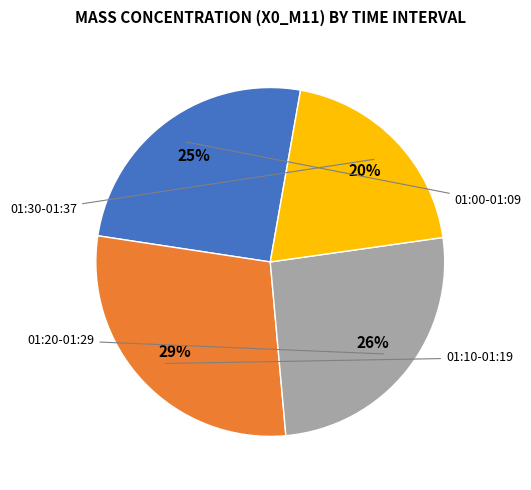

Is there a majority slice in this chart?

No